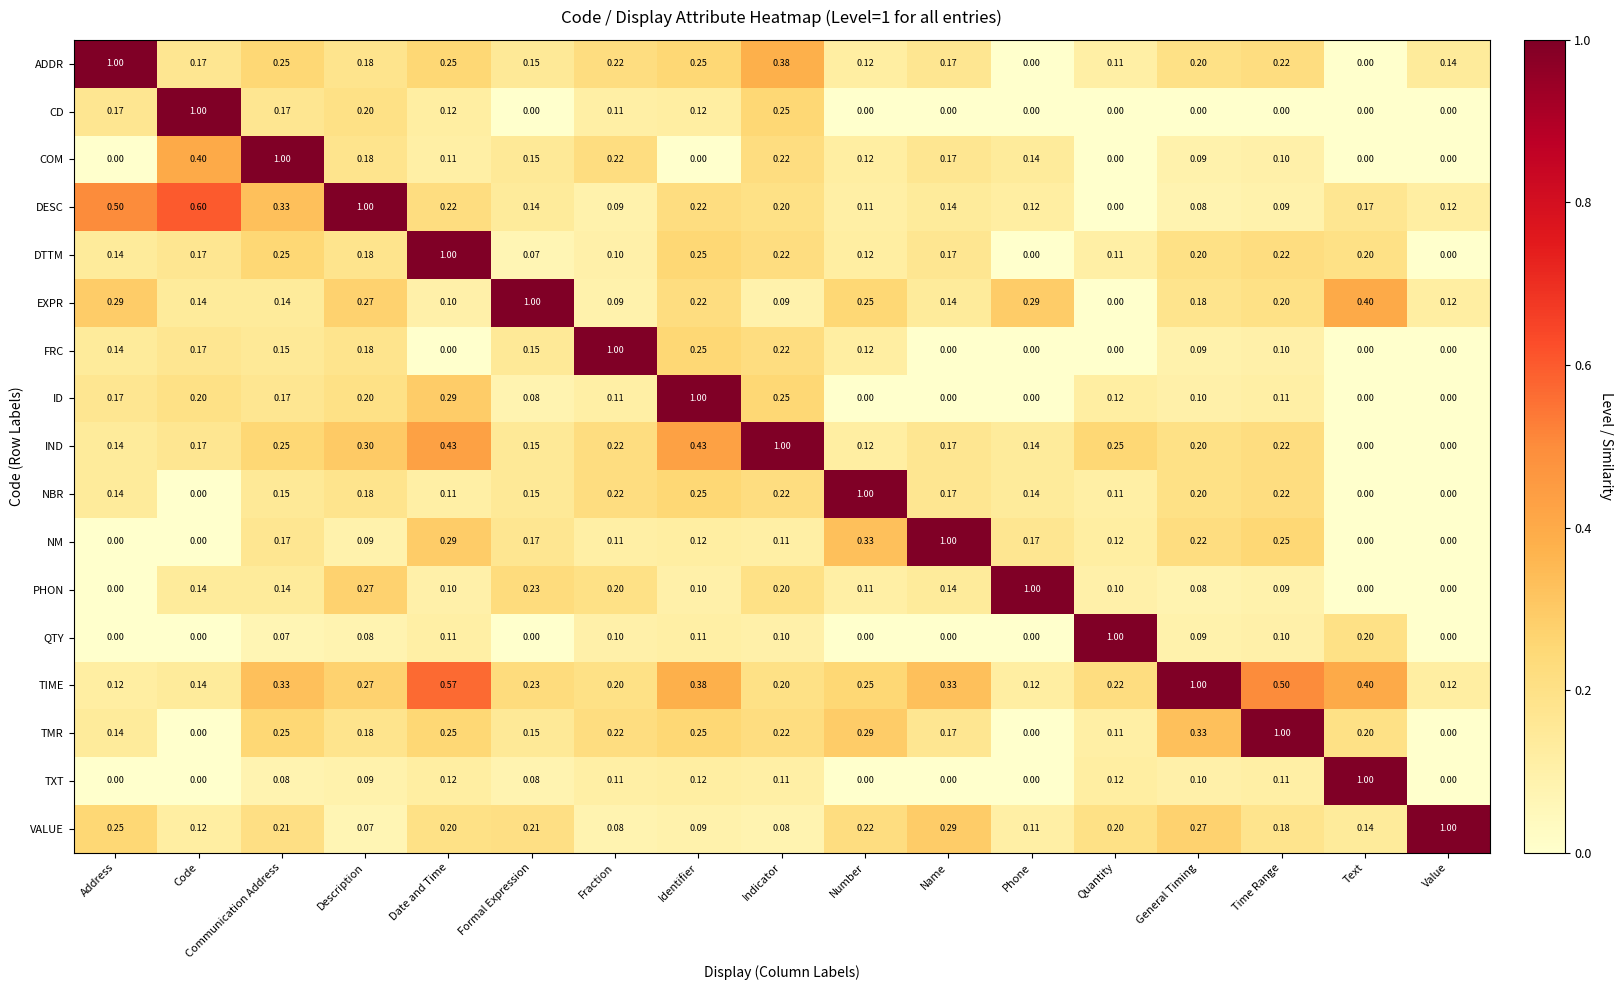

At which label does ID reach its peak?

Identifier